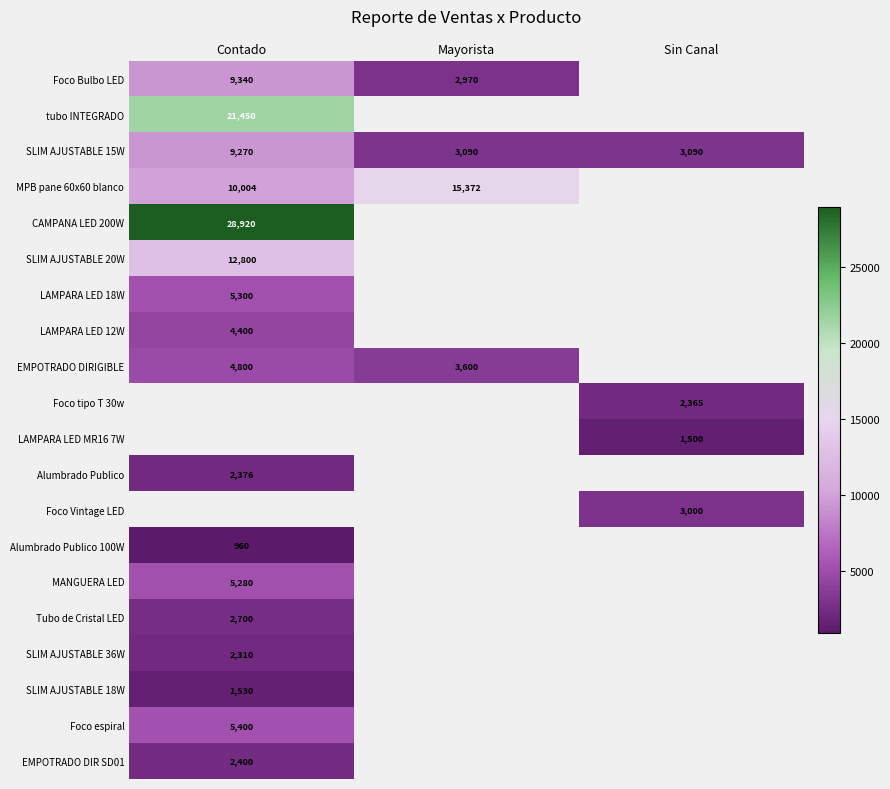

At how many categories does at least one series exceed 3011?

3